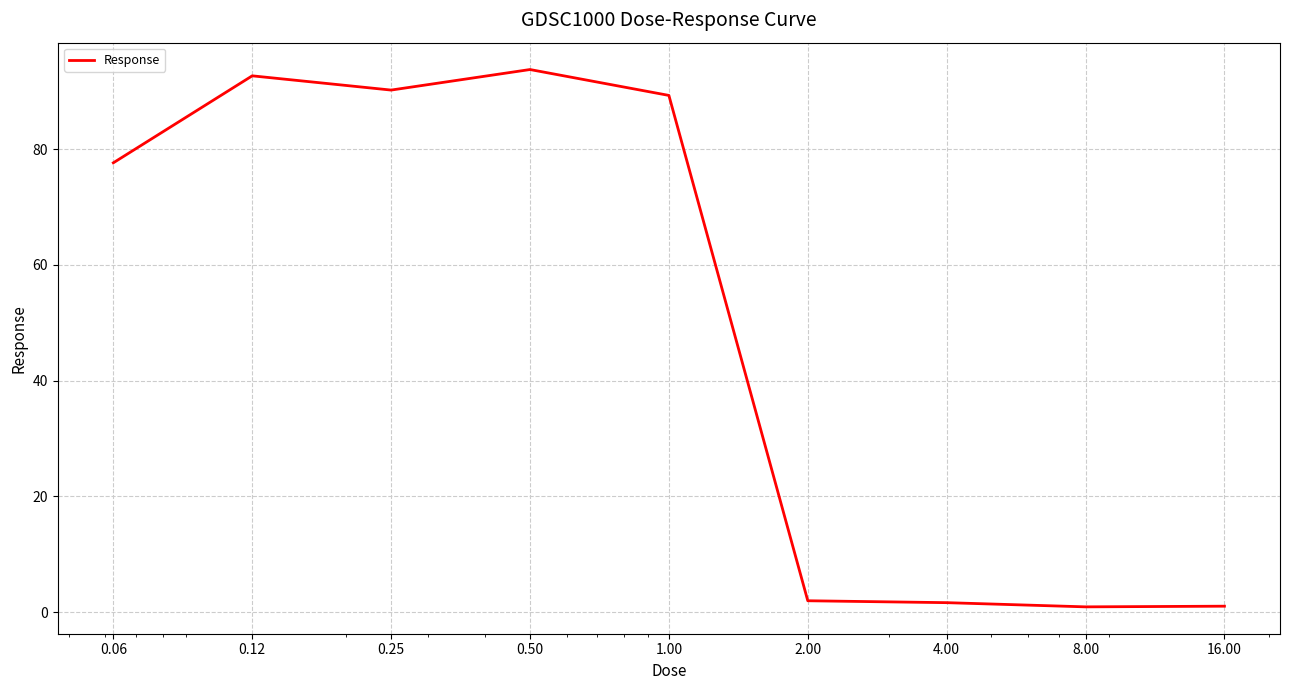

What is the greatest value displayed?

93.7